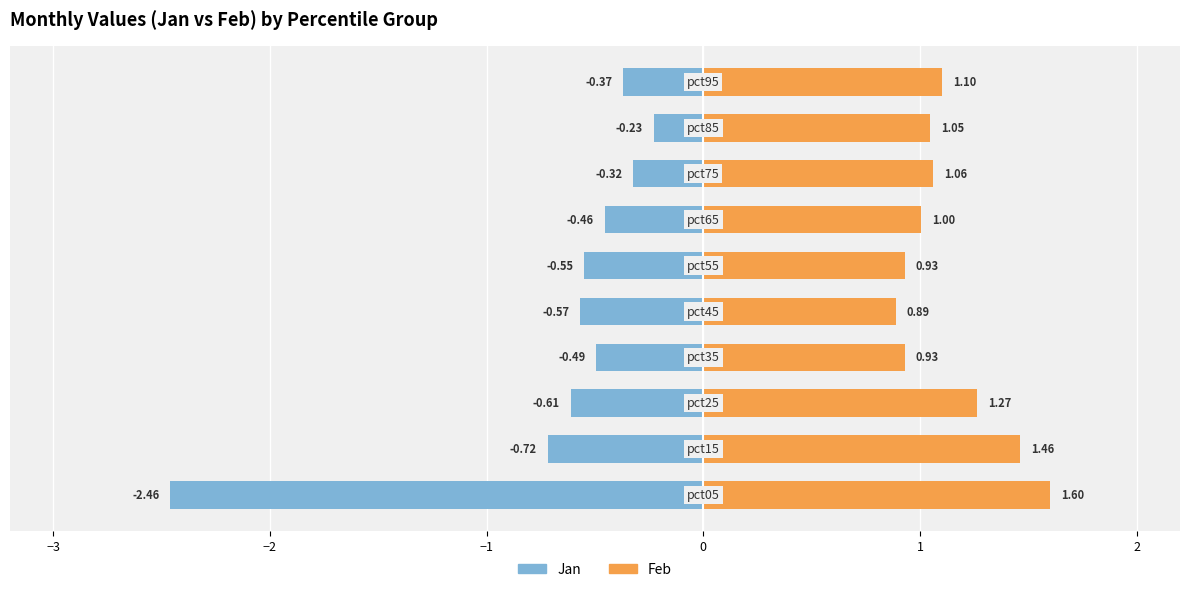

Is it true that Feb equals 1.0 at 8?

True